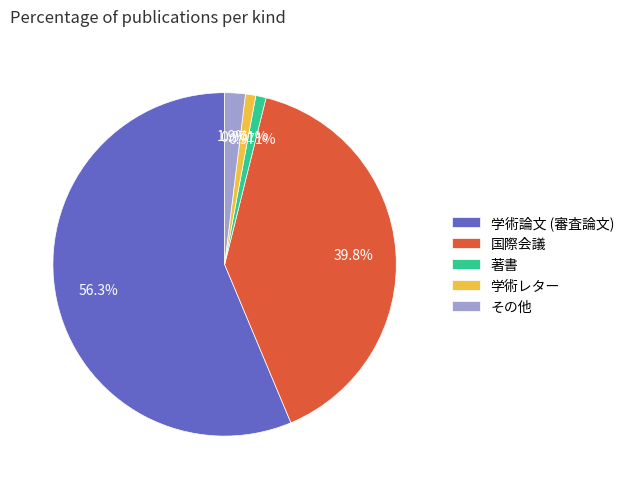

To the nearest percent, what is the difference between the 著書 and 学術論文 (審査論文) slice percentages?

55%